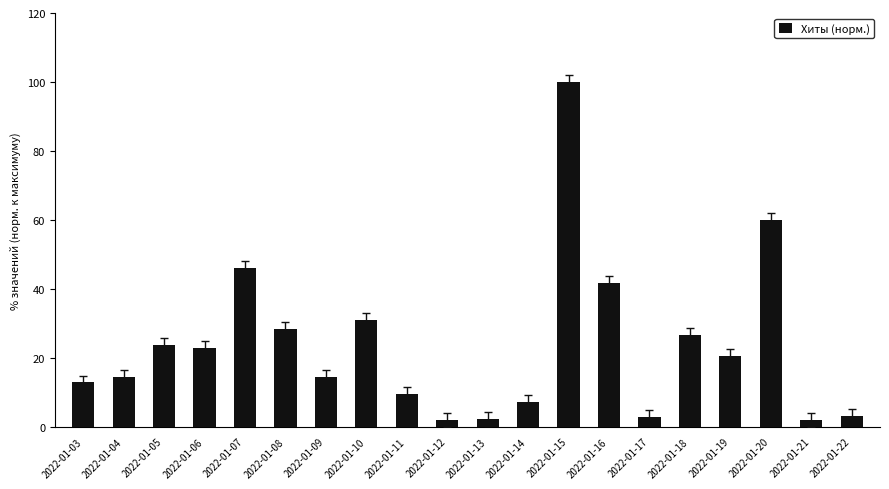

What is the value of the 18th bar from the left?

59.9